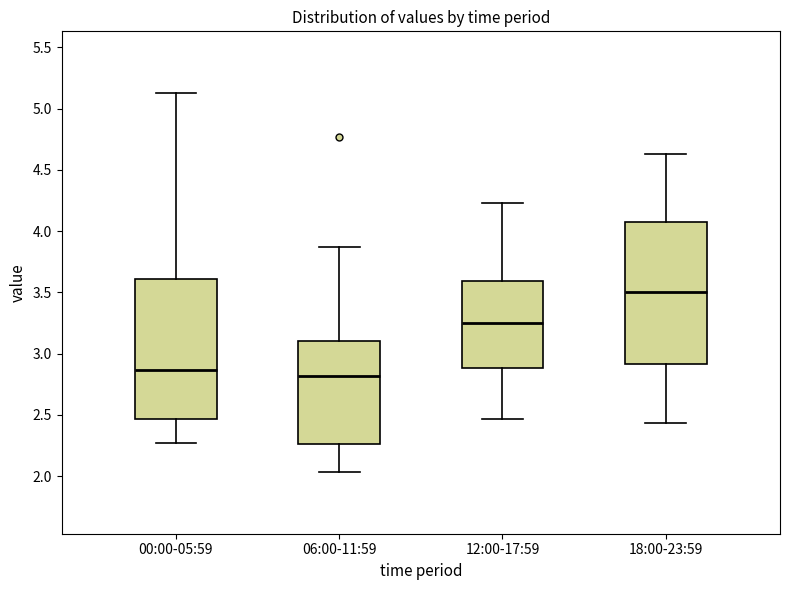

Reading left to right, transcribe this box plot: for each box, give where its median line is, the range the box spans, and where its two whiskers end, as read against the y-axis. The values are not printed on the chart, so give them approximately, as read against the axis.

00:00-05:59: median 2.85, box 2.45 to 3.60, whiskers 2.25 to 5.15
06:00-11:59: median 2.80, box 2.25 to 3.10, whiskers 2.05 to 3.85
12:00-17:59: median 3.25, box 2.90 to 3.60, whiskers 2.45 to 4.25
18:00-23:59: median 3.50, box 2.90 to 4.10, whiskers 2.45 to 4.65